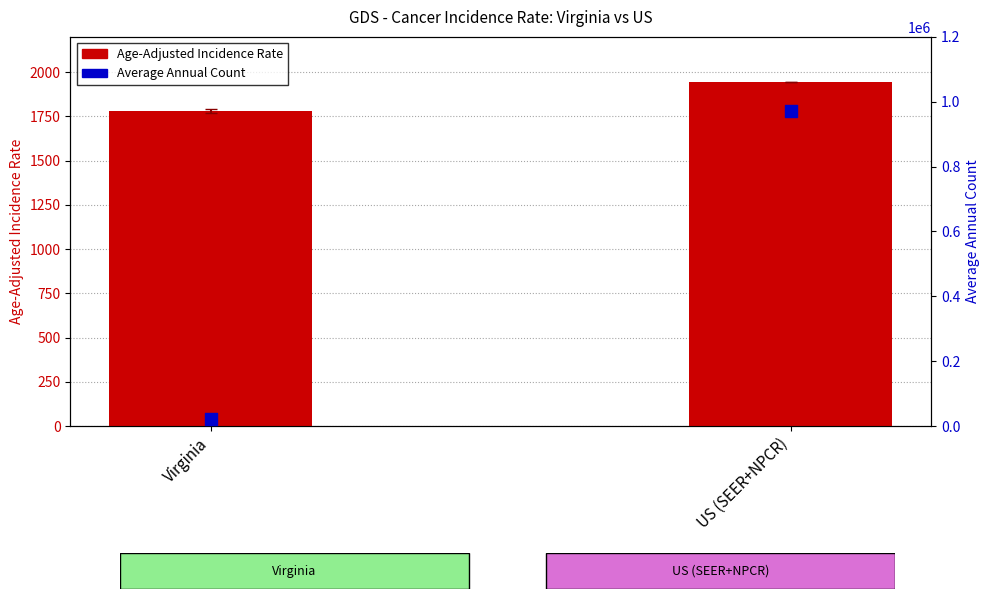

At how many categories does at least one series exceed 441252?

1